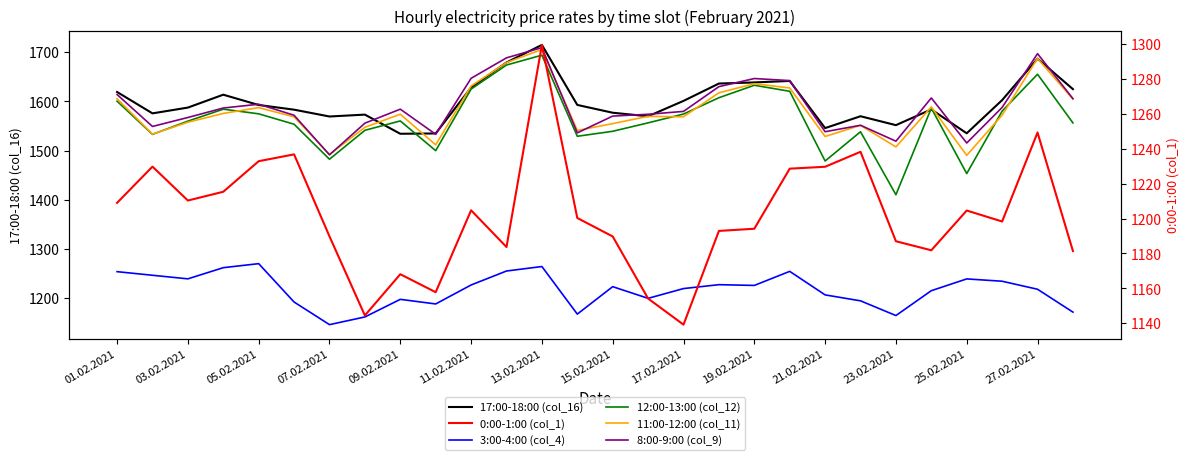

What is the lowest value of the 3:00-4:00 (col_4) series?

1146.0